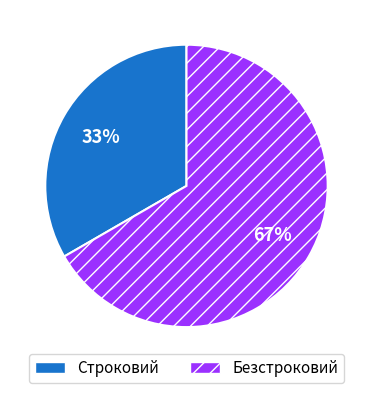

Is there a majority slice in this chart?

Yes